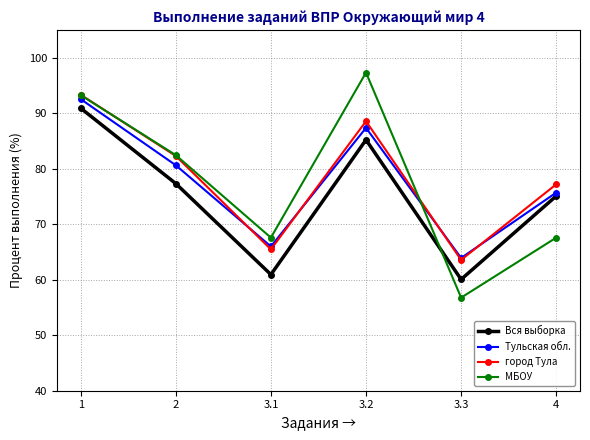

At which label does Тульская обл. first exceed 80?

1